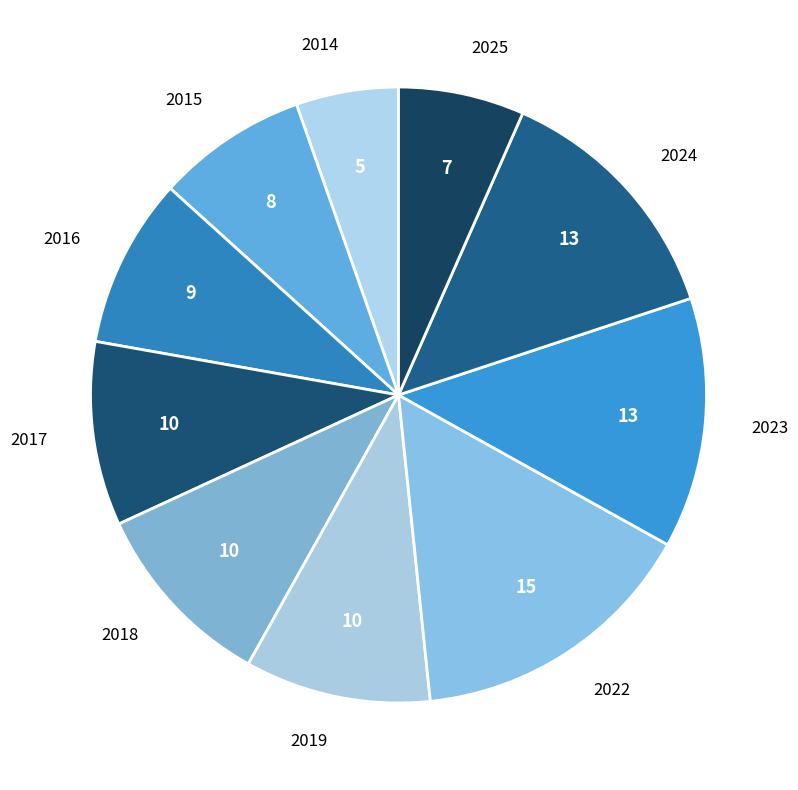

True or false: 2022 accounts for 15% of the total.

True